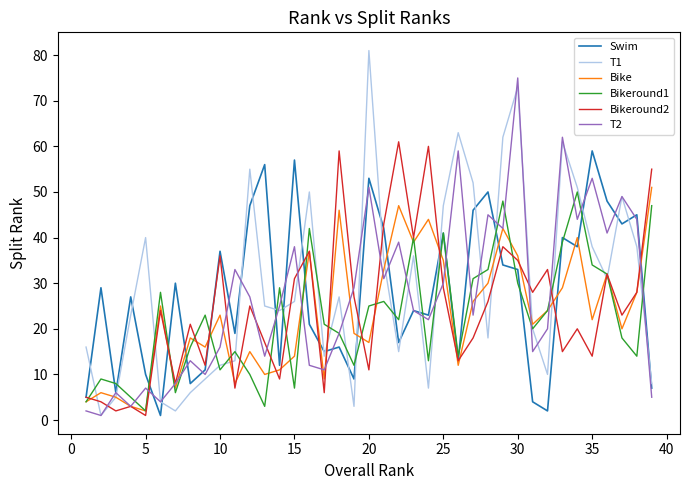

What are all the series names shown in the legend?

Swim, T1, Bike, Bikeround1, Bikeround2, T2